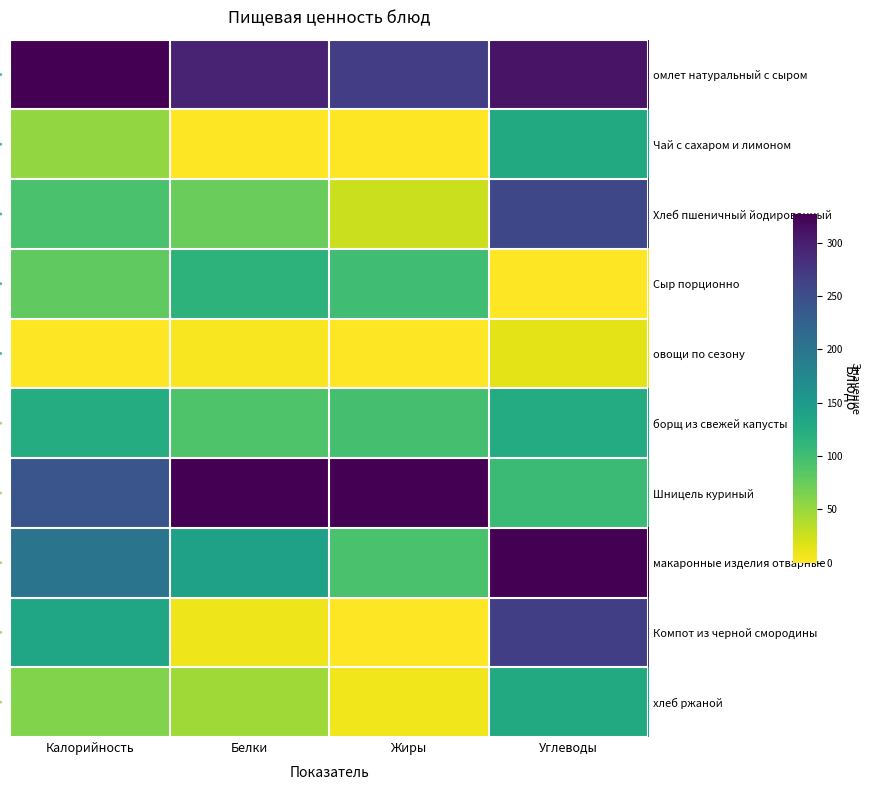

What is the difference between the highest and lowest values at Белки?

1.0